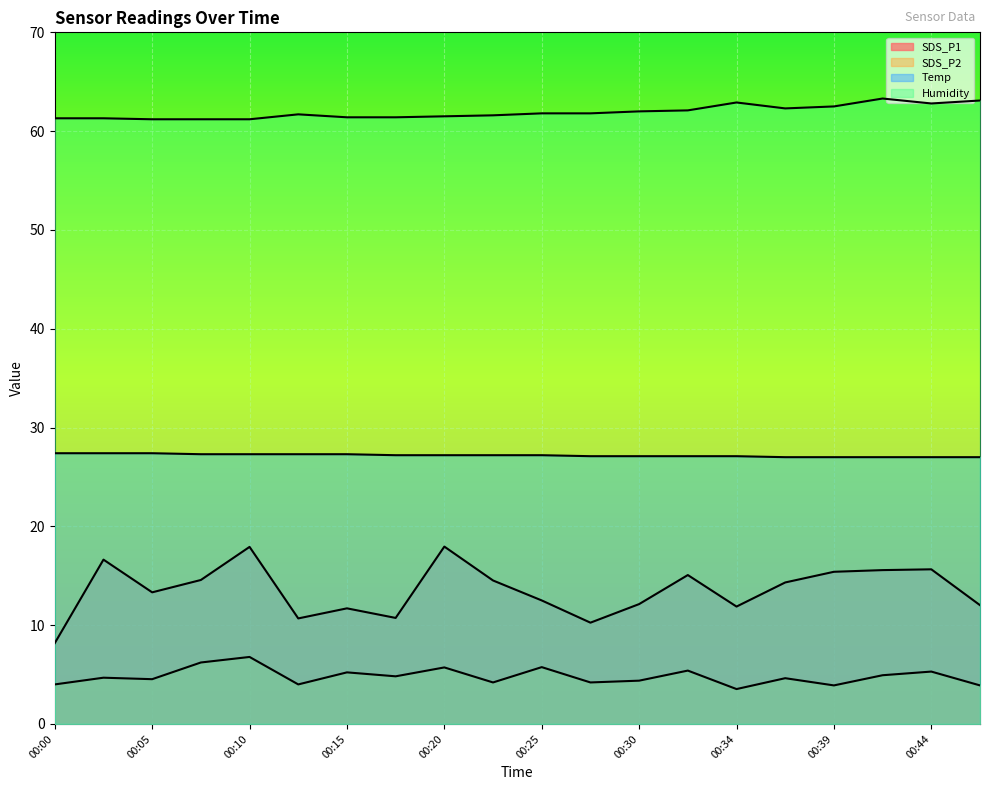

List the series in order of their overall mean, highest first.

Humidity, Temp, SDS_P1, SDS_P2